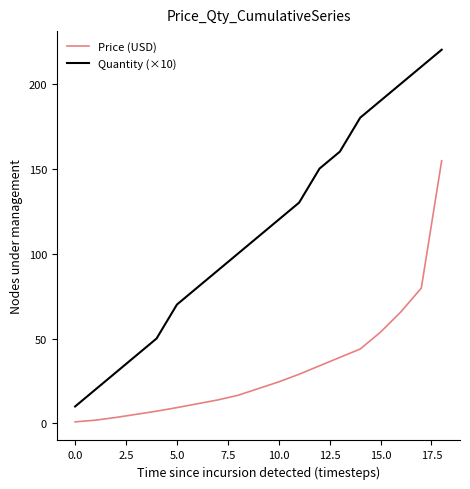

What is the minimum value for Quantity (×10)?

10.0